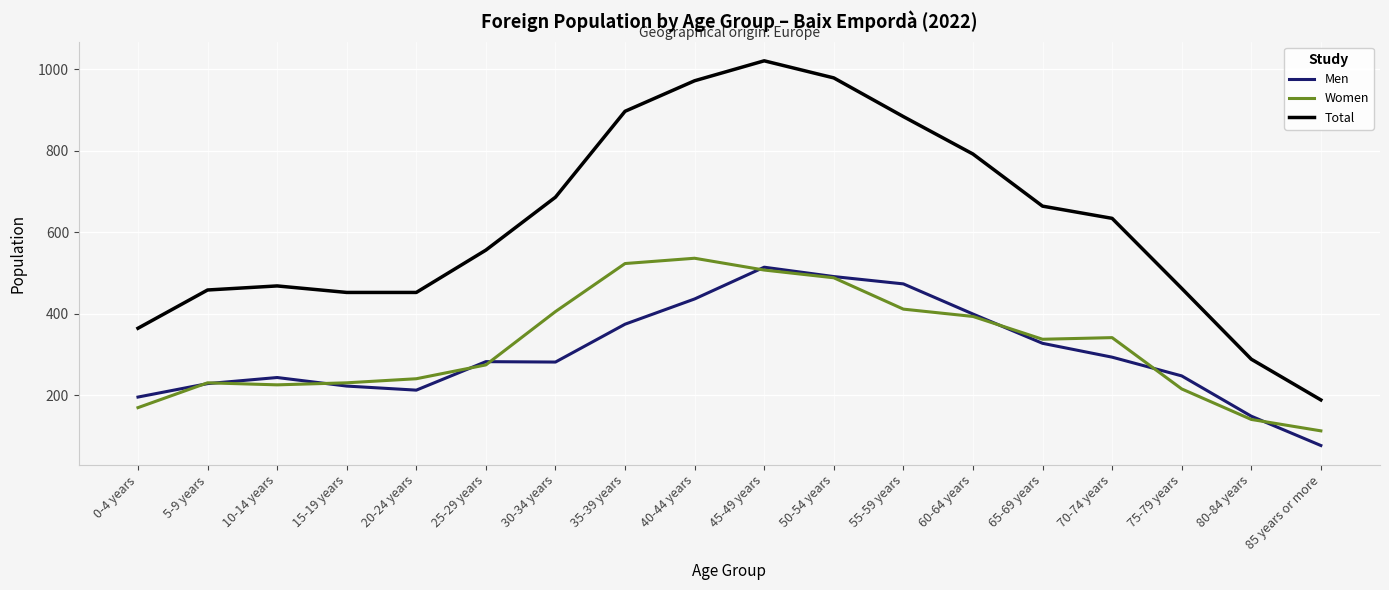

Which series has the widest spread of values?

Total